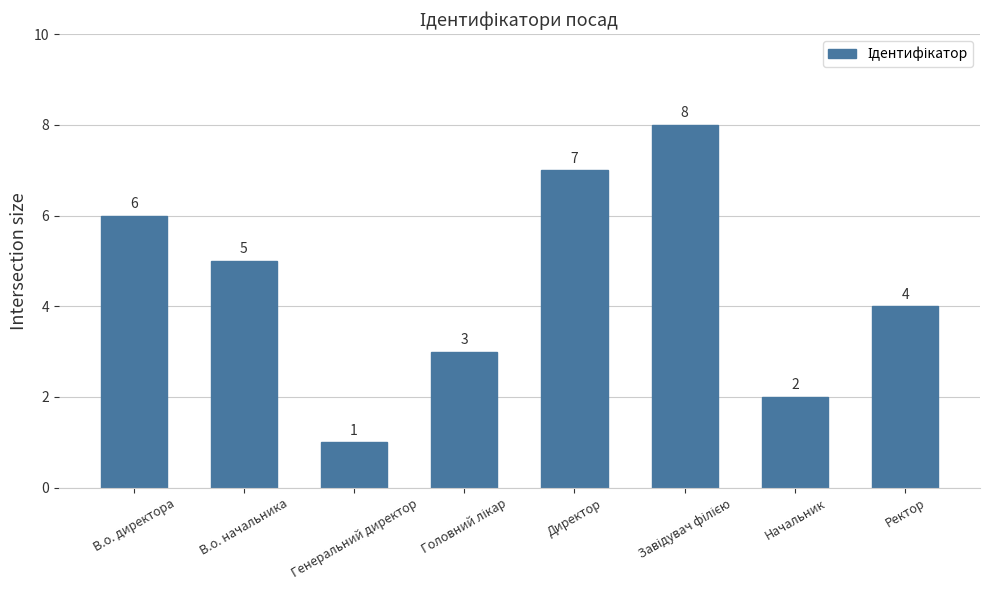

How many categories are shown in the chart?

8